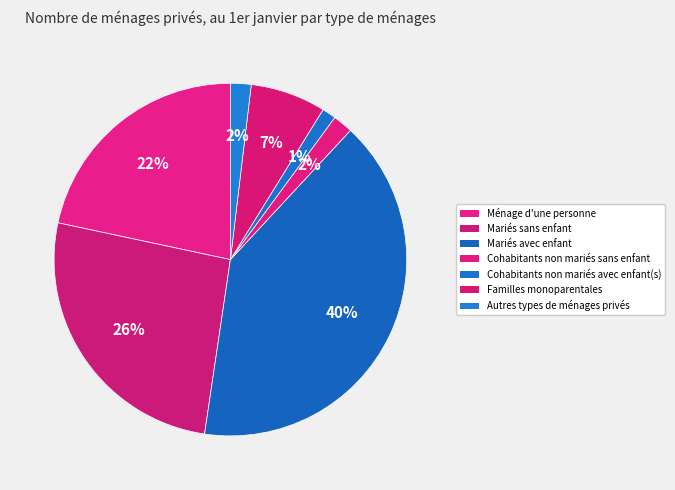

Which has a higher value, Autres types de ménages privés or Mariés sans enfant?

Mariés sans enfant